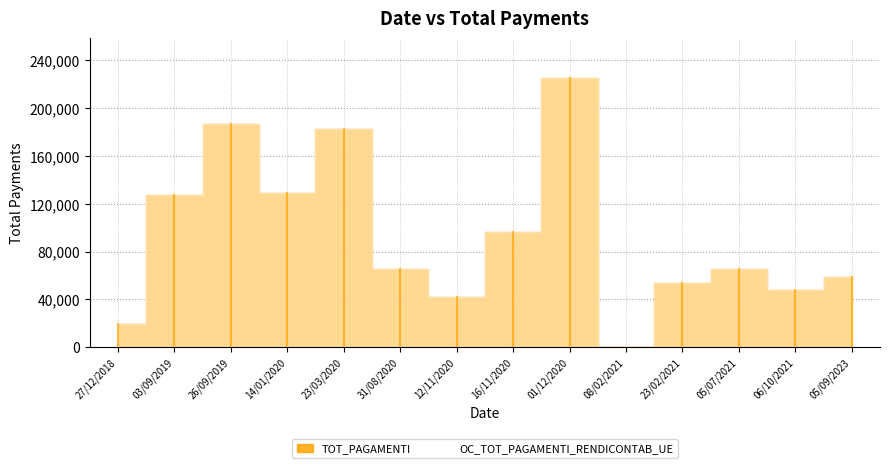

Count the number of categories in the chart.

14